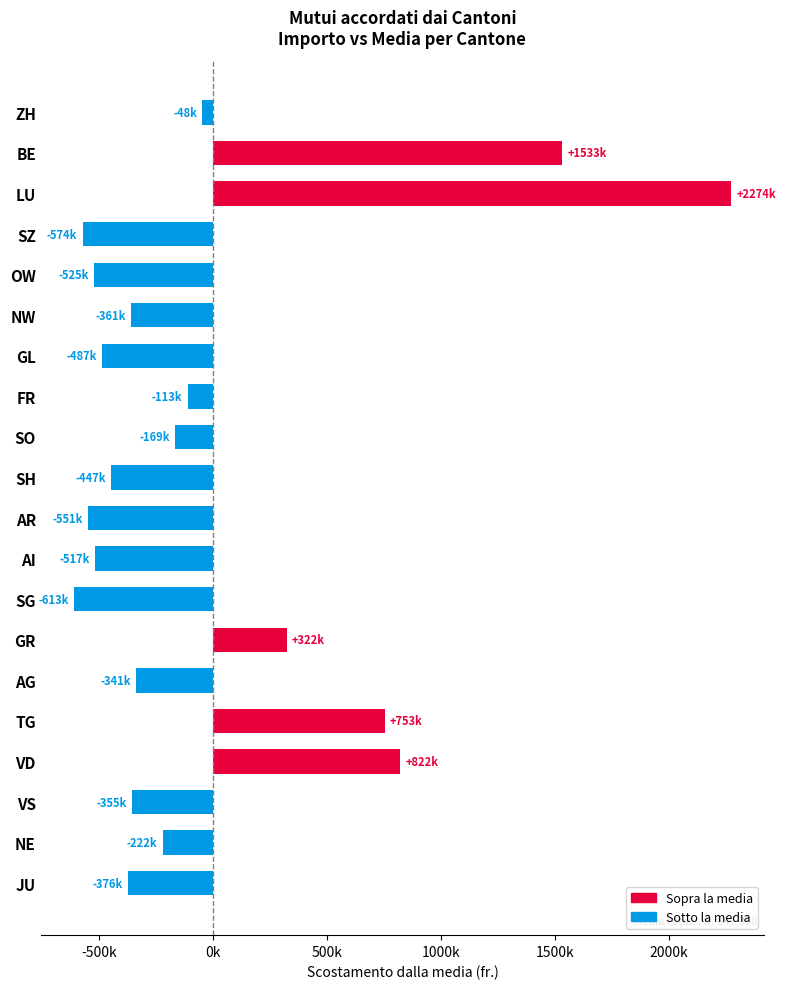

Does the chart contain any negative values?

Yes